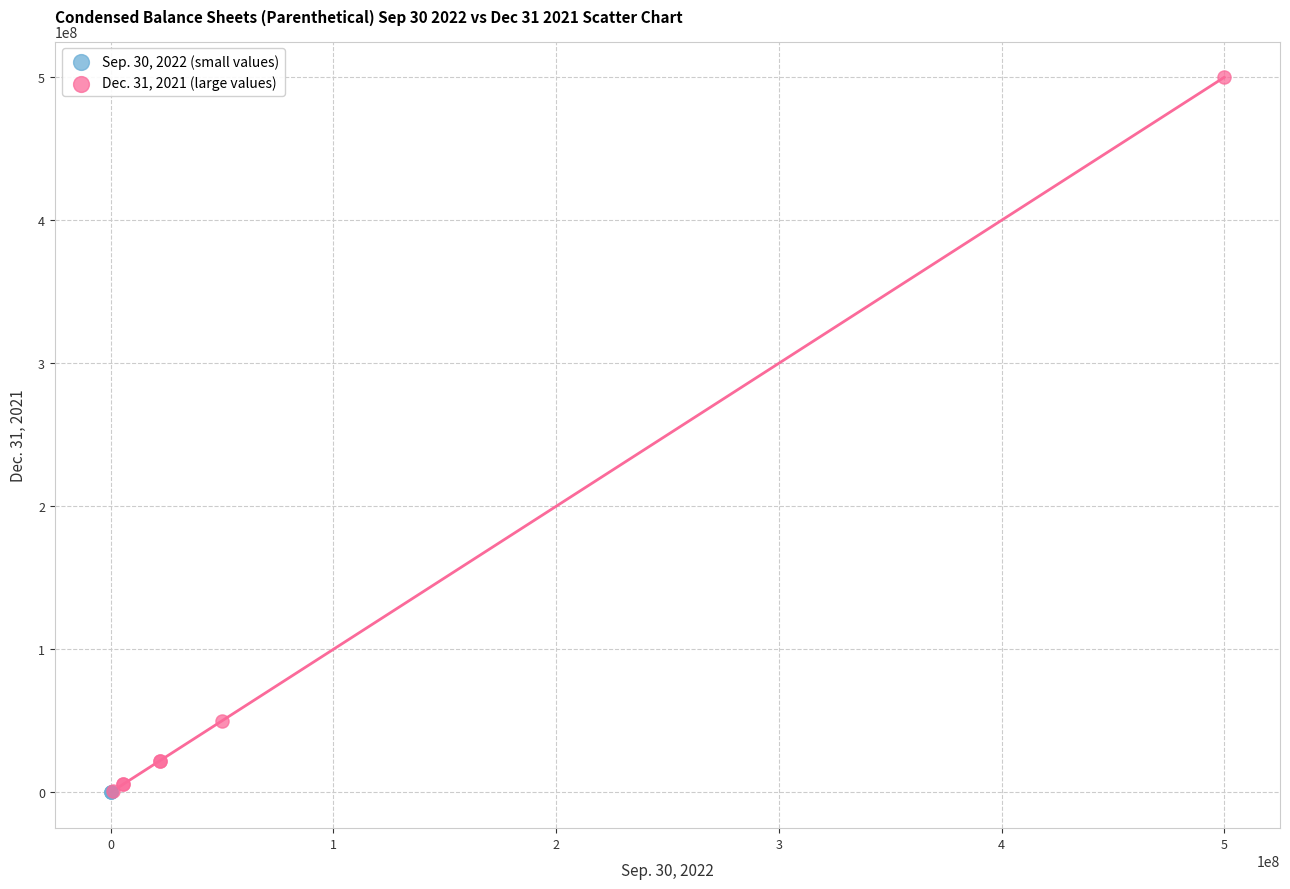

Which series reaches the maximum Y coordinate?

Dec. 31, 2021 (large values)